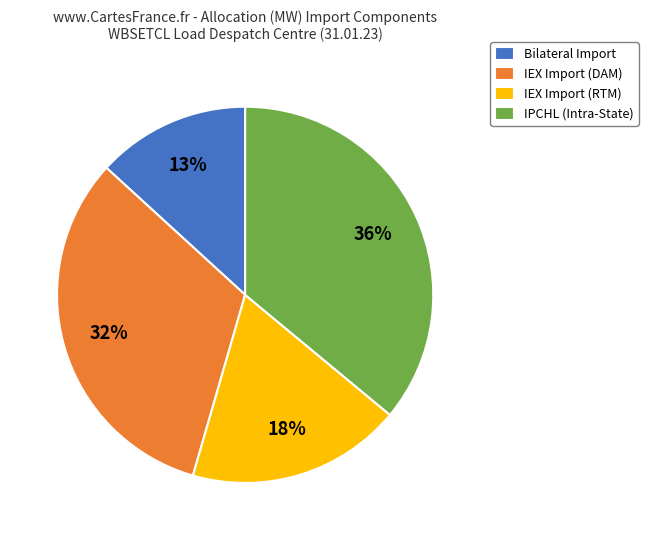

Which slice is the largest?

IPCHL